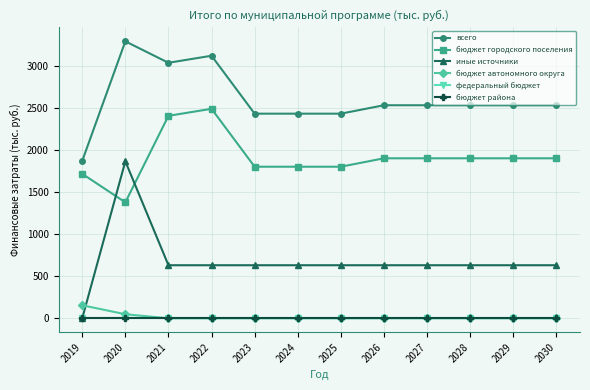

Does the chart display data point markers on the line(s)?

Yes